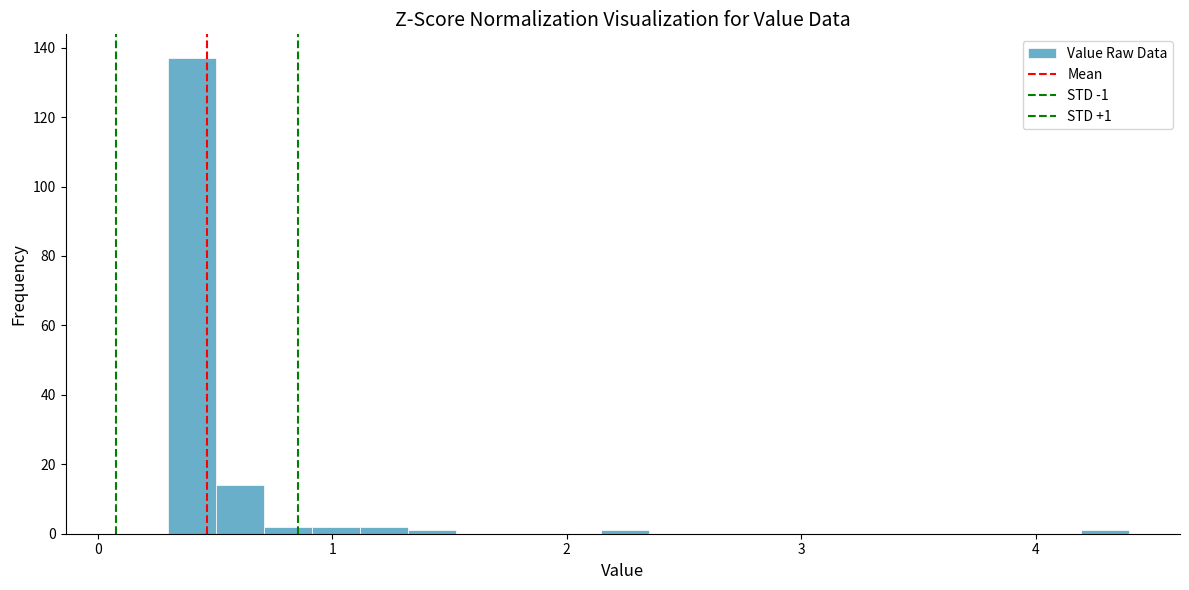

Around what value on the x-axis is the tallest bar? Give the approximate position of its centre, as read against the axis.

0.4